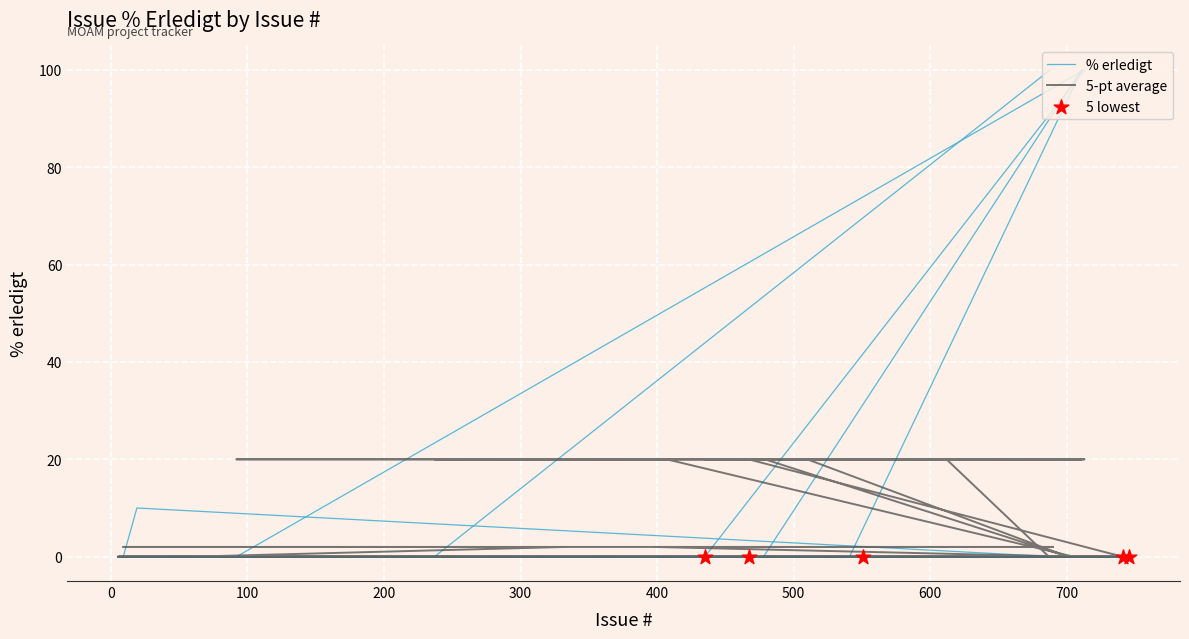

Which has a higher value, 524 or 705?

524